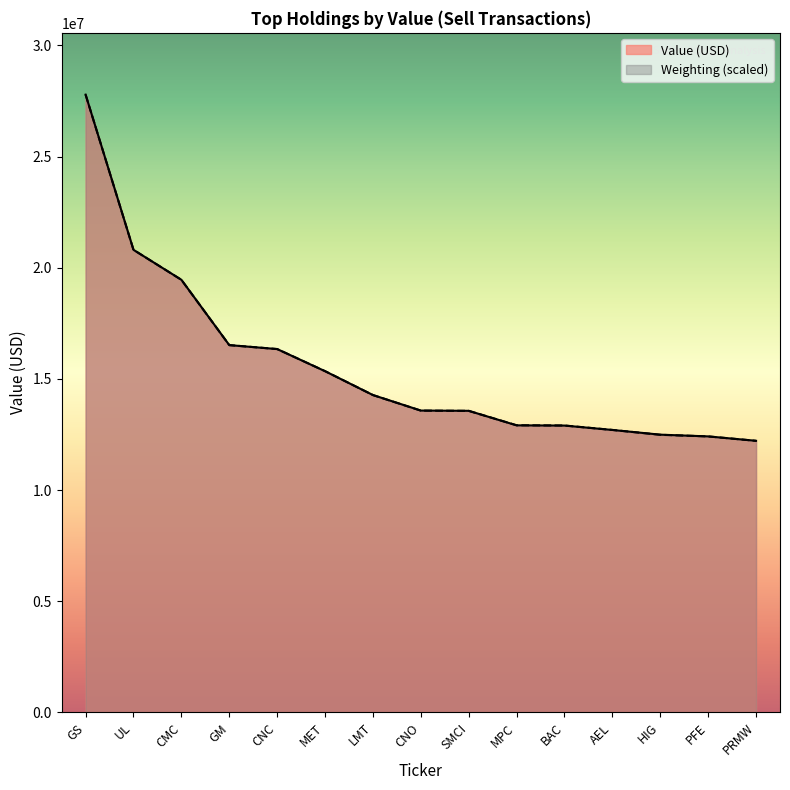

Approximately how many times larger is the value at MPC compared to GS?

0.5